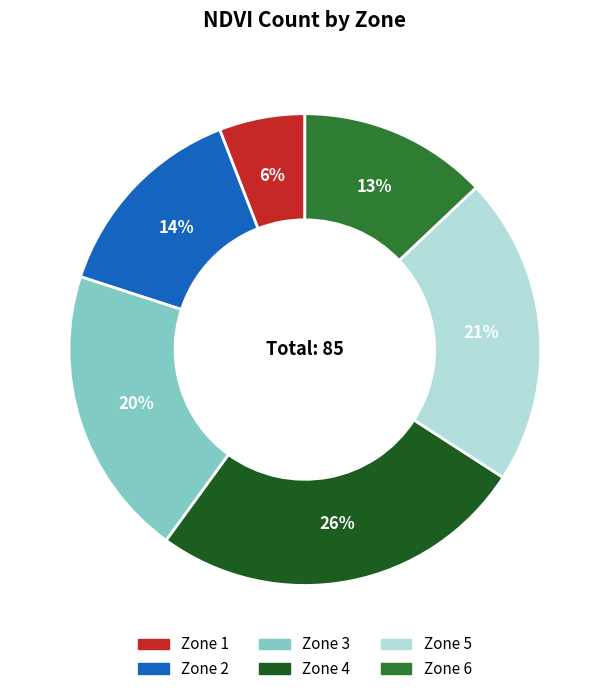

Count the number of slices in the pie.

6